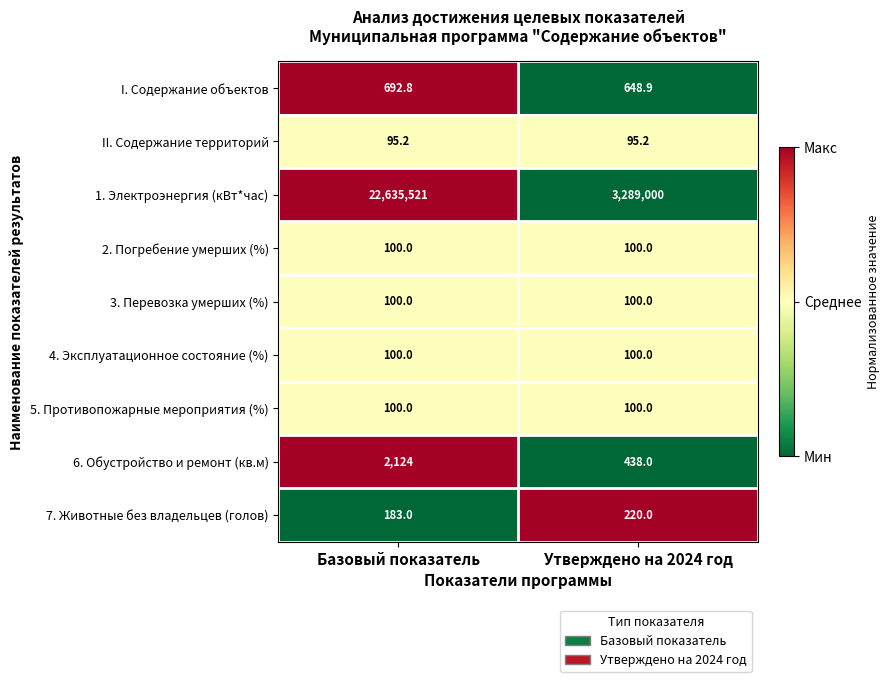

Is it true that 2. Погребение умерших (%) equals 100.0 at Утверждено на 2024 год?

True